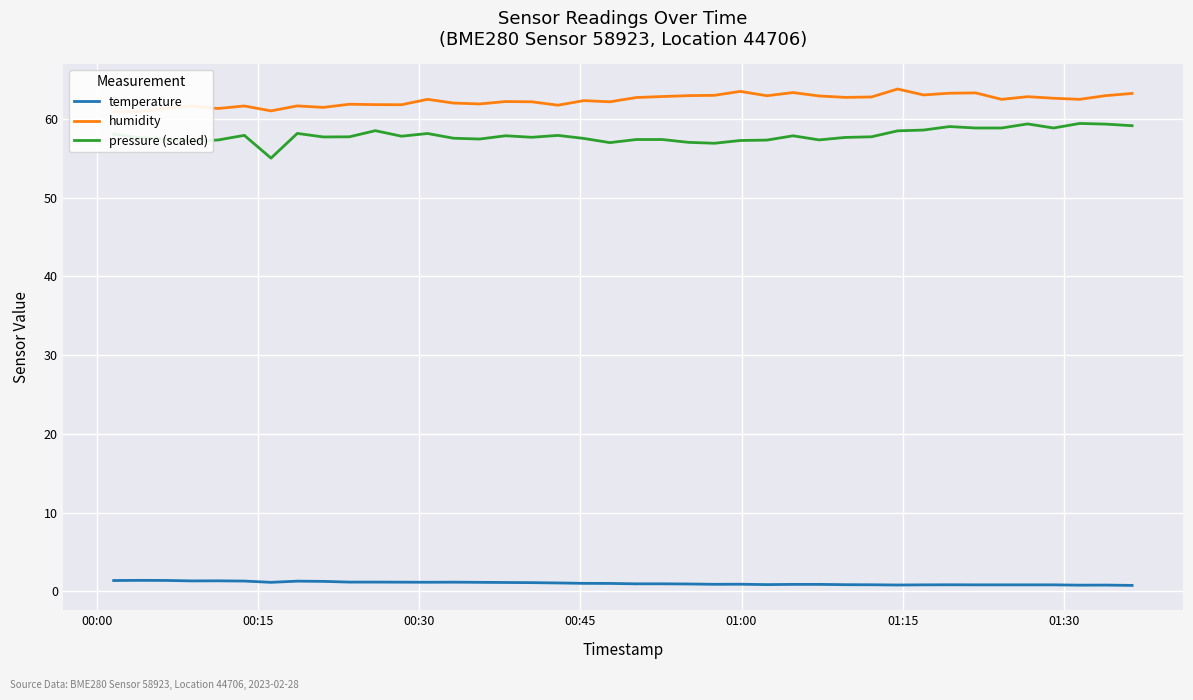

What is the maximum value for temperature?

1.4